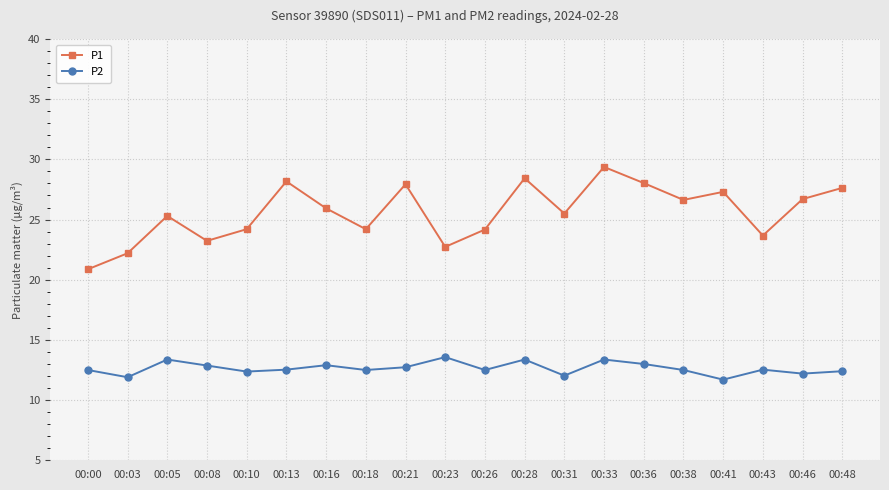

How many categories are shown in the chart?

20